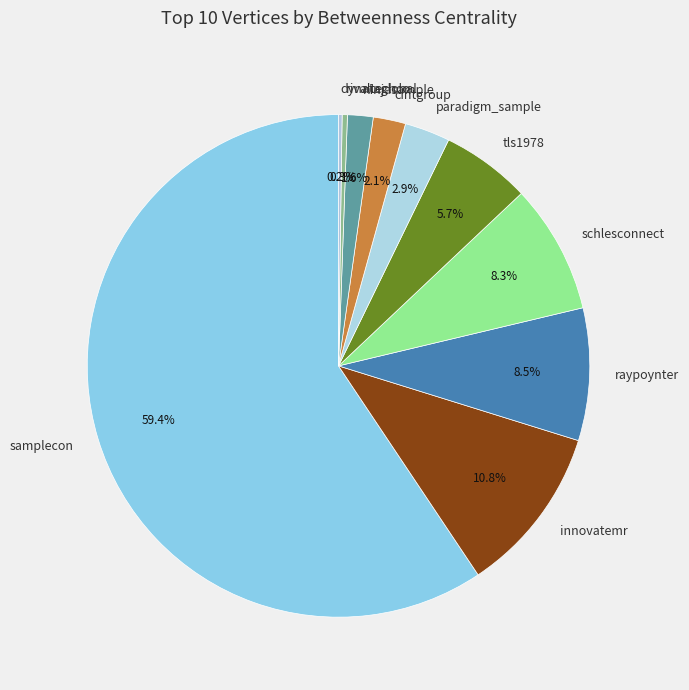

Approximately how many times larger is the value at cintgroup compared to ninjasample?

1.3